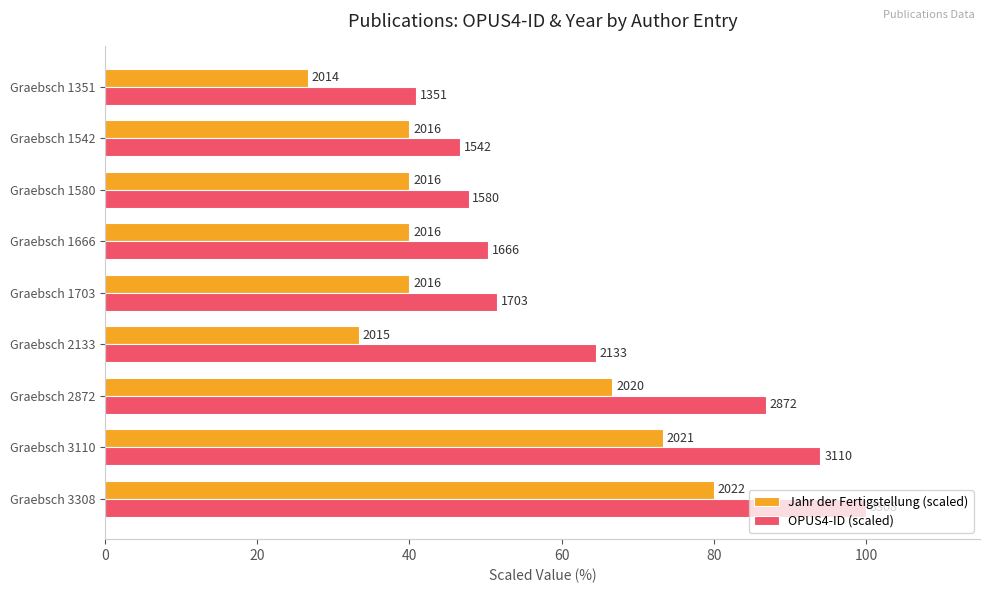

Rank the series by their maximum value, from highest to lowest.

OPUS4-ID (scaled), Jahr der Fertigstellung (scaled)